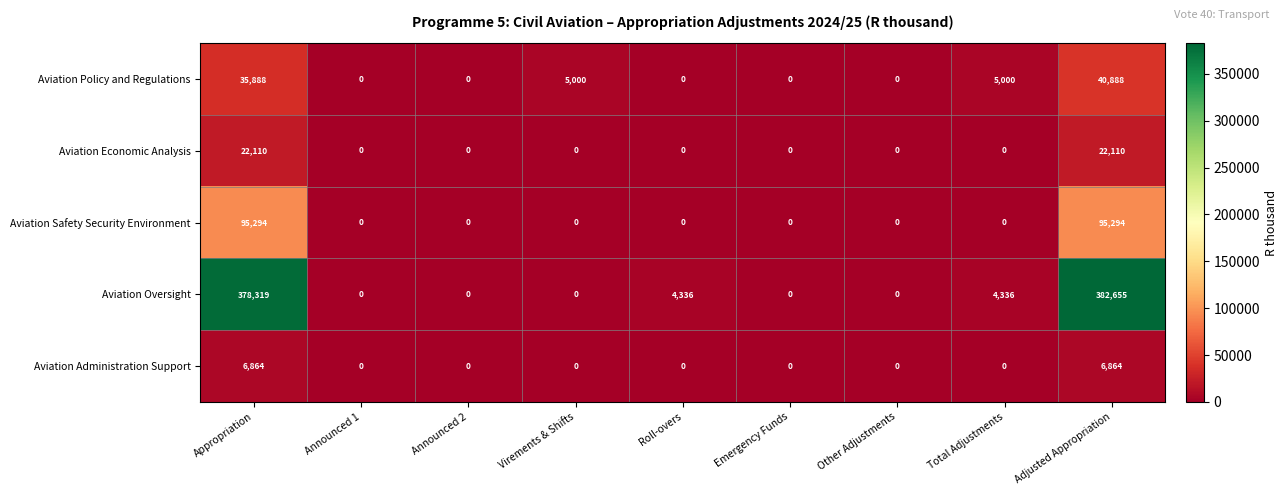

What is the greatest value displayed?

382655